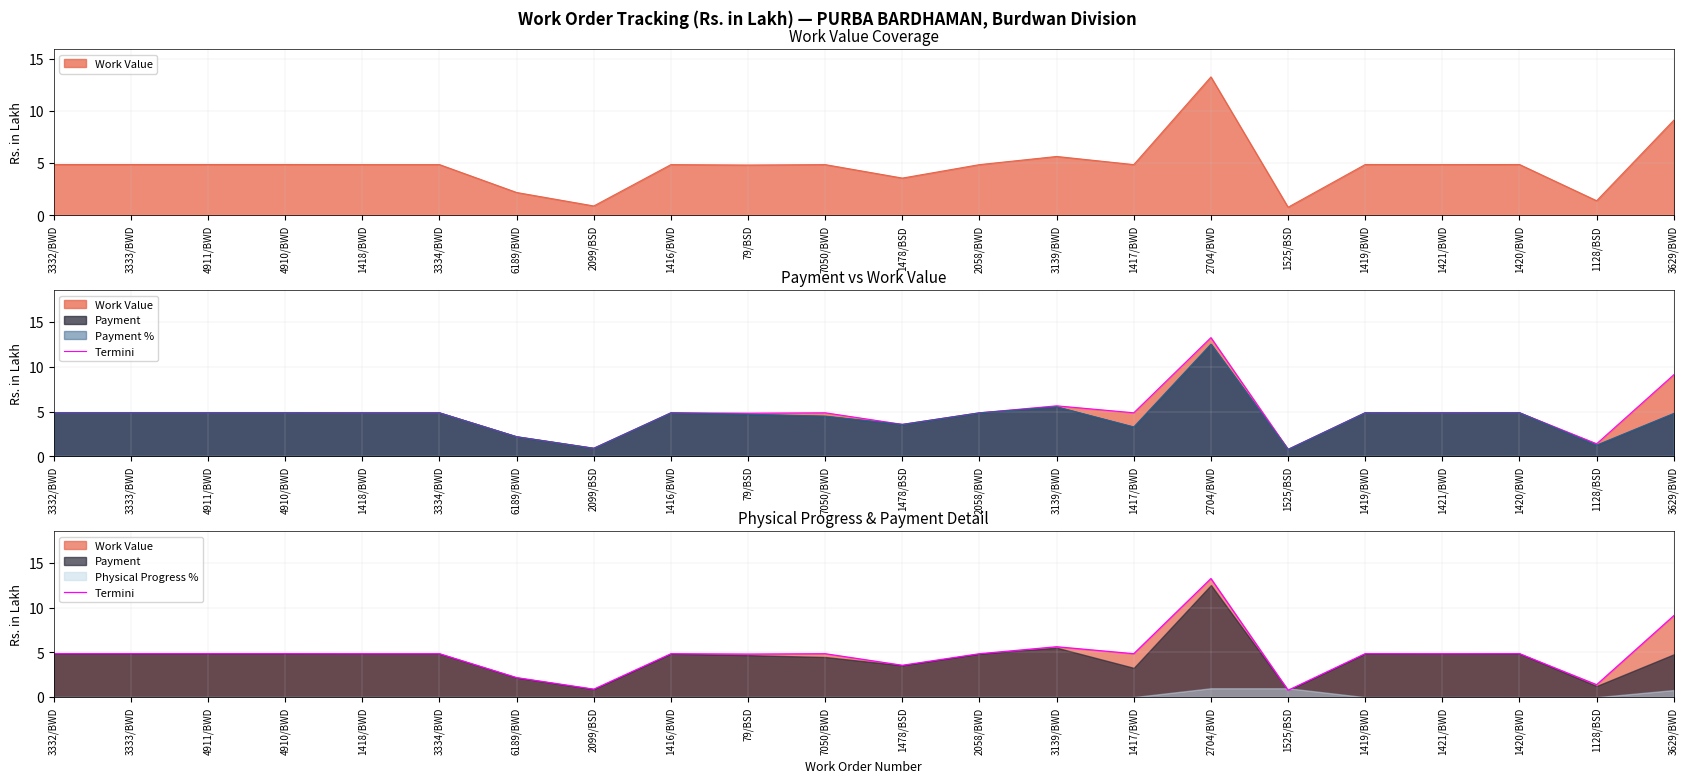

Where is the first local minimum for Termini?

2099/BSD